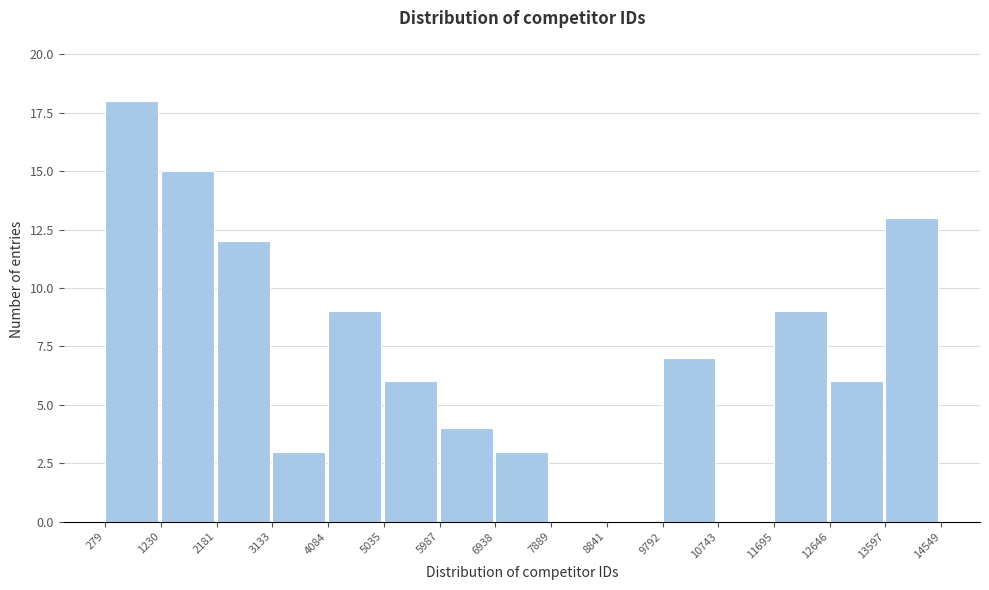

Reading left to right, list every bar in this chart as the range it spans on the x-axis followed by its height. The values are not printed on the chart, so give them approximately, as read against the axis.

279 to 1230: 18
1230 to 2181: 15
2181 to 3133: 12
3133 to 4084: 3
4084 to 5035: 9
5035 to 5987: 6
5987 to 6938: 4
6938 to 7889: 3
7889 to 8841: 0
8841 to 9792: 0
9792 to 10743: 7
10743 to 11695: 0
11695 to 12646: 9
12646 to 13597: 6
13597 to 14549: 13